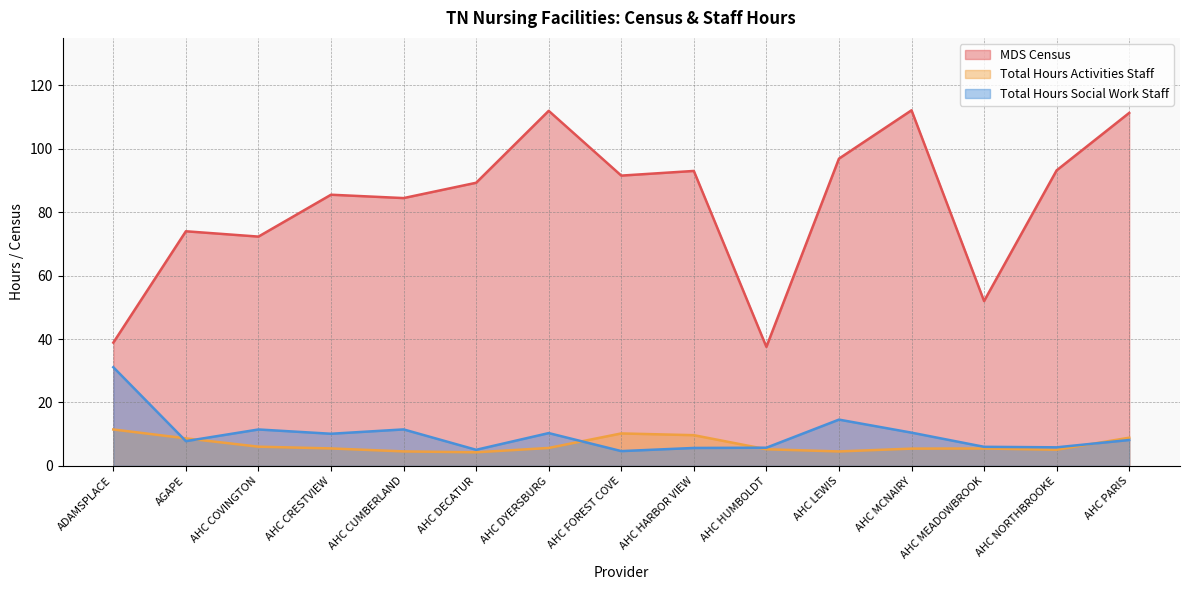

What is the difference between the Total Hours Social Work Staff values at ADAMSPLACE and AHC DECATUR?

26.1